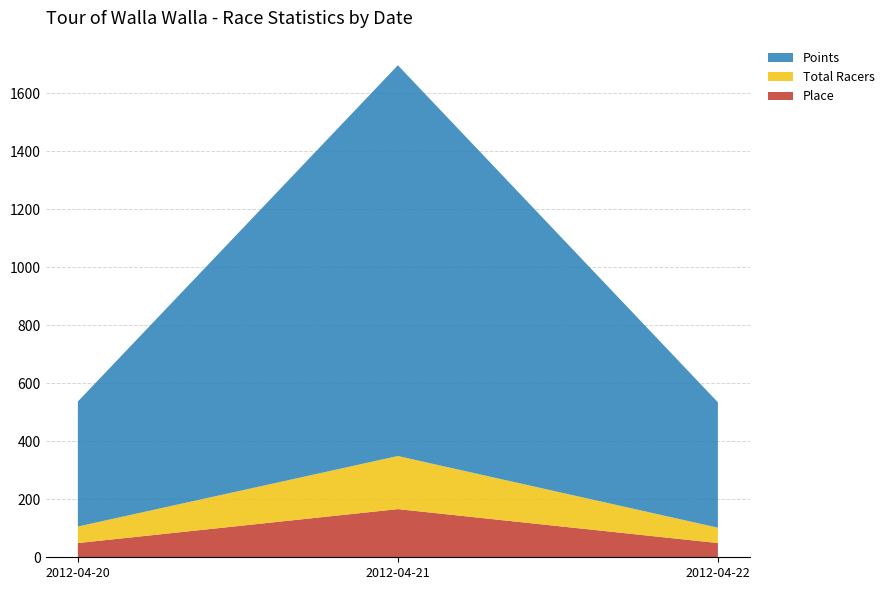

Reading right to left, list the values for the Place series.

2012-04-22=49.0	2012-04-21=166.0	2012-04-20=49.0